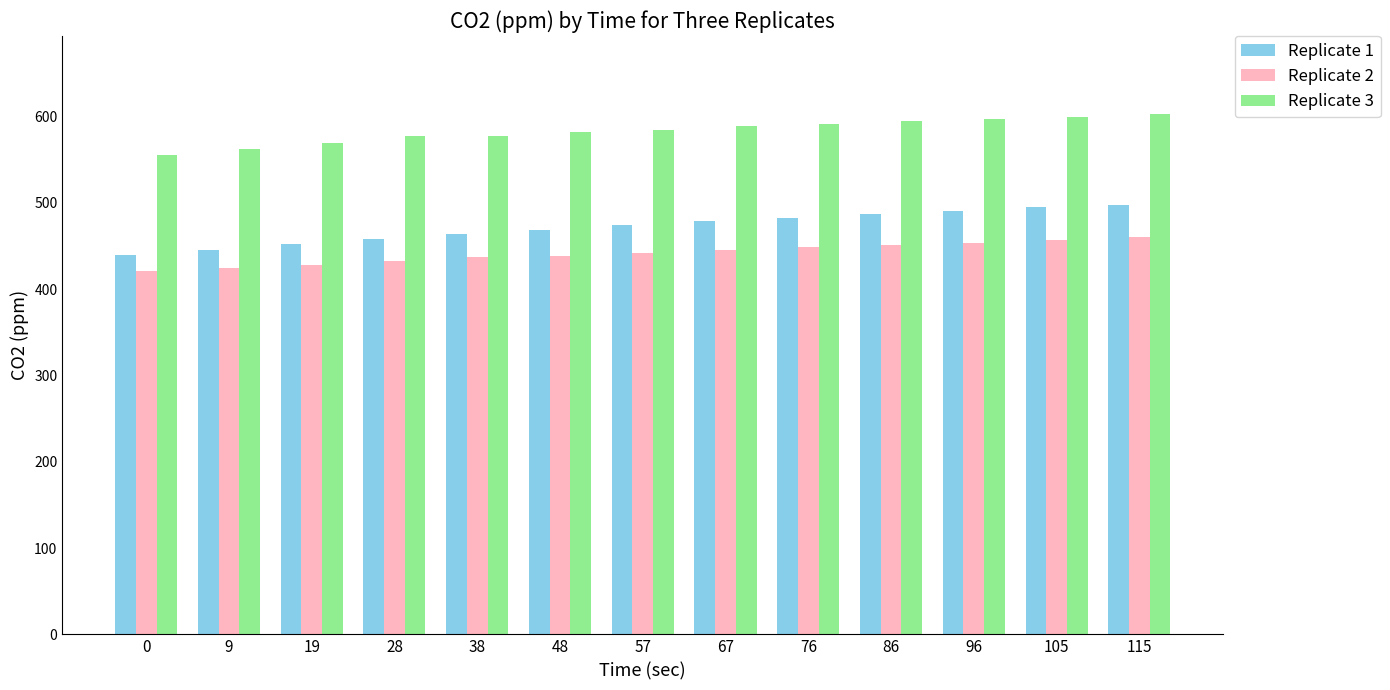

Are the bars horizontal?

No